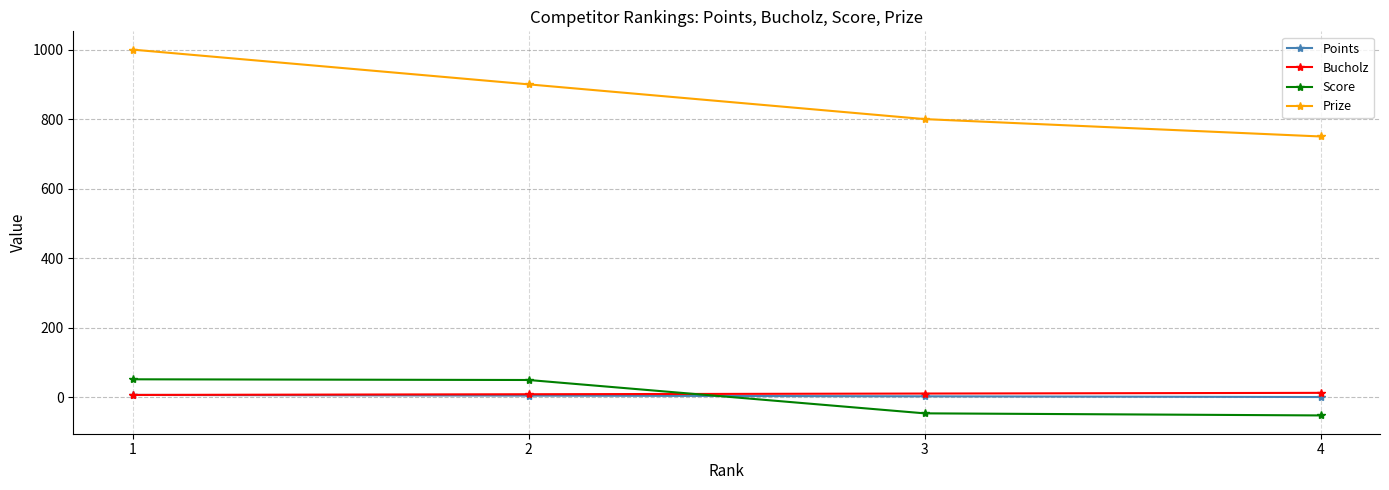

What is the total value across all series at 1?

1063